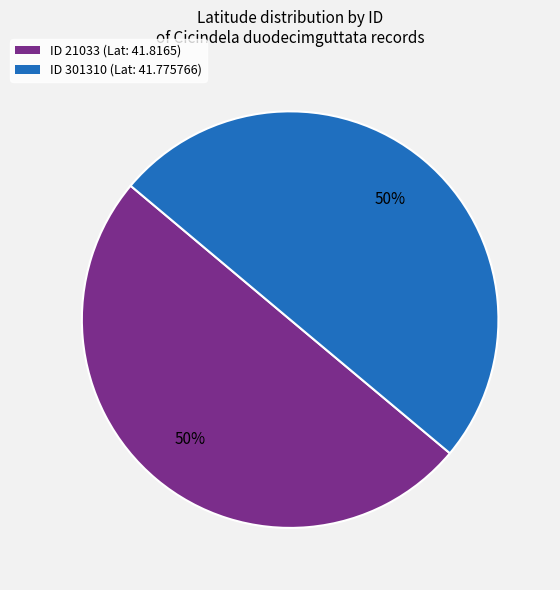

Do ID 301310 (Lat: 41.775766) and ID 21033 (Lat: 41.8165) together represent more than half of the pie?

Yes